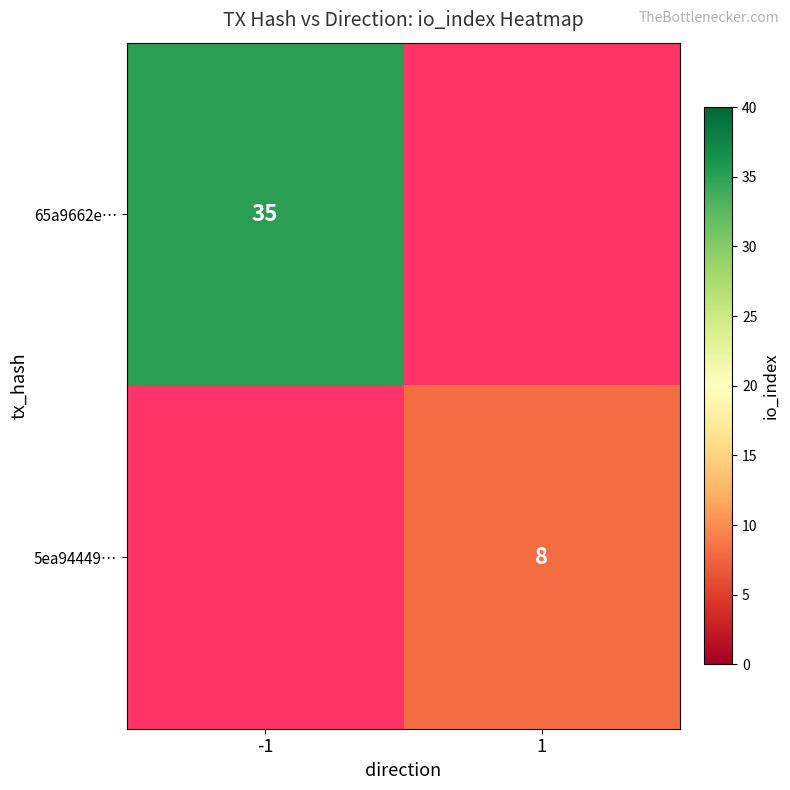

How many distinct data groups are displayed?

2